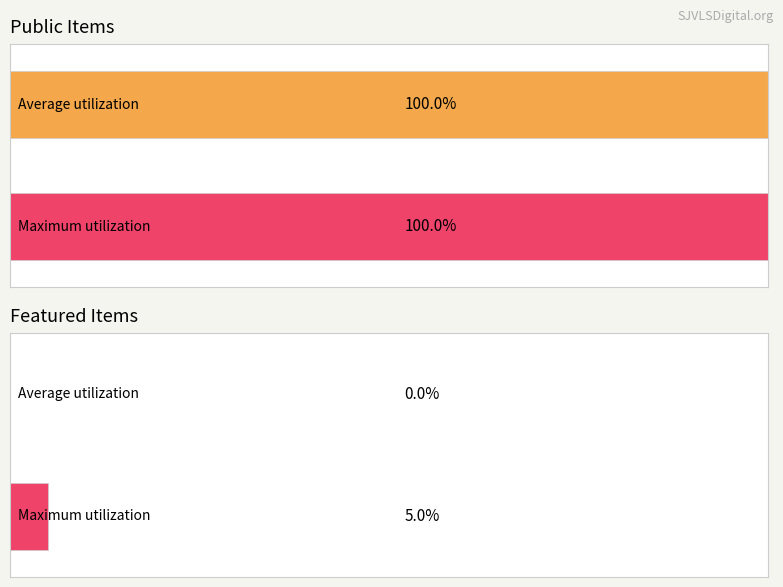

How many bars are there in each group?

2